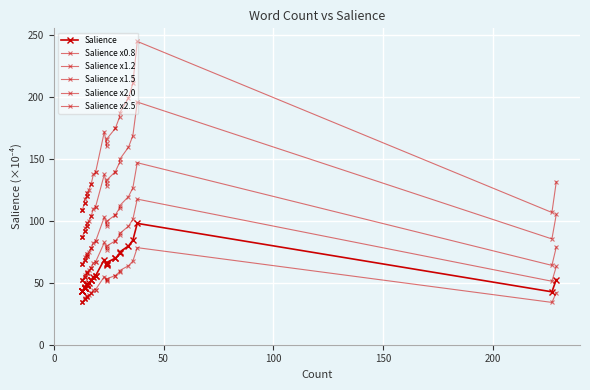

Reading left to right, extract all data points from this chart.

Salience: 43.6	43.6	43.6	43.6	43.6	45.8	45.8	45.8	45.8	47.0	47.9	47.9	47.9	49.1	49.1	50.0	51.9	51.9	51.9	55.0	55.7	55.7	68.8	64.0	65.2	66.4	69.9	69.9	73.7	74.9	79.7	84.4	98.0	42.7	52.6
Salience x0.8: 34.9	34.9	34.9	34.9	34.9	36.7	36.7	36.7	36.7	37.6	38.3	38.3	38.3	39.3	39.3	40.0	41.5	41.5	41.5	44.0	44.5	44.5	55.0	51.2	52.1	53.1	55.9	55.9	58.9	59.9	63.8	67.5	78.4	34.2	42.1
Salience x1.2: 52.4	52.4	52.4	52.4	52.4	55.0	55.0	55.0	55.0	56.4	57.5	57.5	57.5	58.9	58.9	60.0	62.3	62.3	62.3	66.0	66.8	66.8	82.5	76.8	78.2	79.7	83.8	83.8	88.4	89.8	95.7	101.3	117.6	51.3	63.2
Salience x1.5: 65.4	65.4	65.4	65.4	65.4	68.7	68.7	68.7	68.7	70.5	71.9	71.9	71.9	73.6	73.6	74.9	77.9	77.9	77.9	82.5	83.5	83.5	103.2	96.1	97.8	99.6	104.8	104.8	110.5	112.3	119.6	126.7	147.0	64.1	79.0
Salience x2.0: 87.3	87.3	87.3	87.3	87.3	91.6	91.6	91.6	91.6	94.0	95.9	95.9	95.9	98.2	98.2	99.9	103.9	103.9	103.9	110.0	111.3	111.3	137.6	128.1	130.4	132.8	139.7	139.7	147.4	149.7	159.5	168.9	196.0	85.4	105.3
Salience x2.5: 109.1	109.1	109.1	109.1	109.1	114.5	114.5	114.5	114.5	117.5	119.8	119.8	119.8	122.7	122.7	124.9	129.8	129.8	129.8	137.5	139.2	139.2	172.0	160.1	163.0	165.9	174.7	174.7	184.2	187.1	199.4	211.1	244.9	106.8	131.6